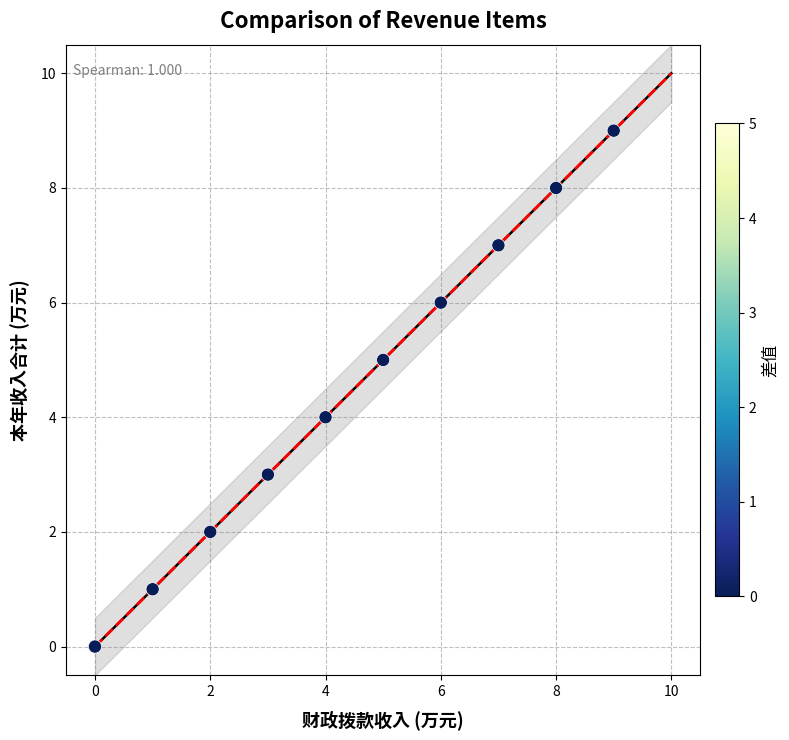

What is the range of Y values (max minus min)?

9